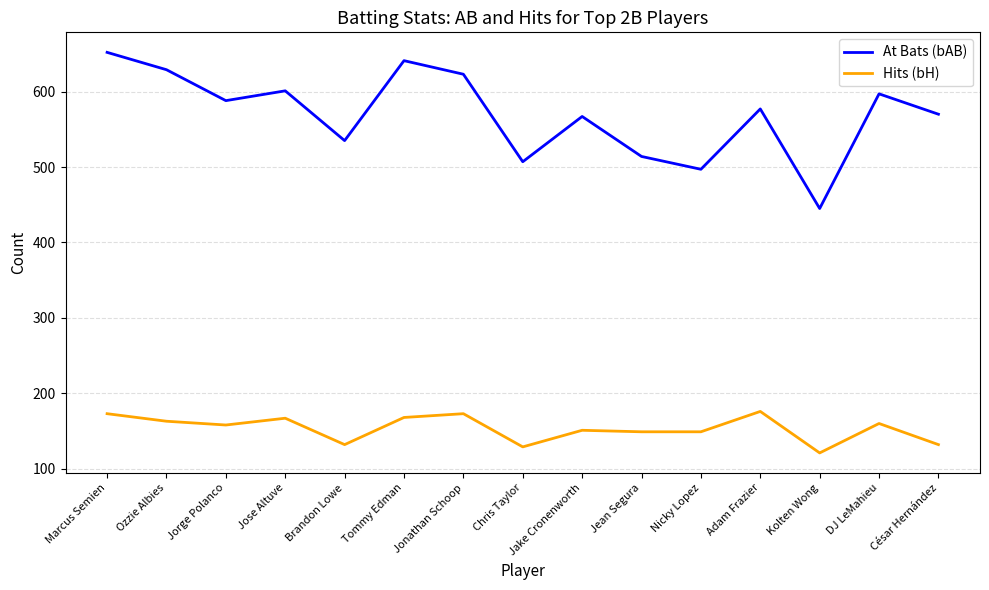

Is it true that At Bats (bAB) equals 623 at Jonathan Schoop?

True